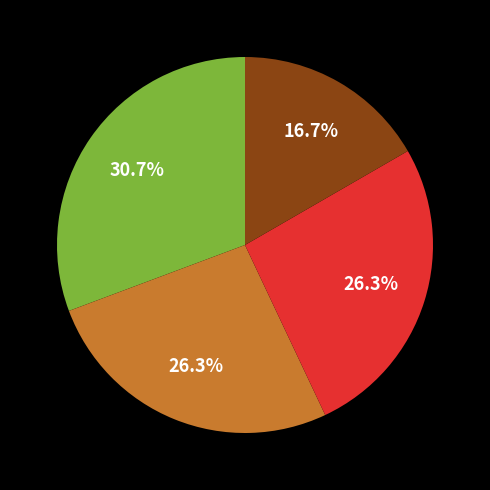

How many segments does this pie chart have?

4